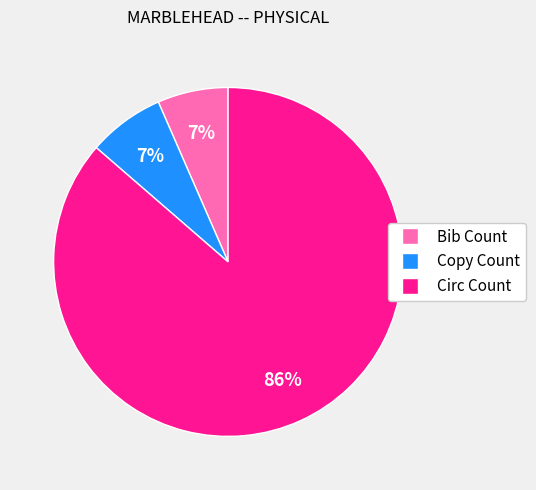

True or false: Copy Count accounts for 1% of the total.

False